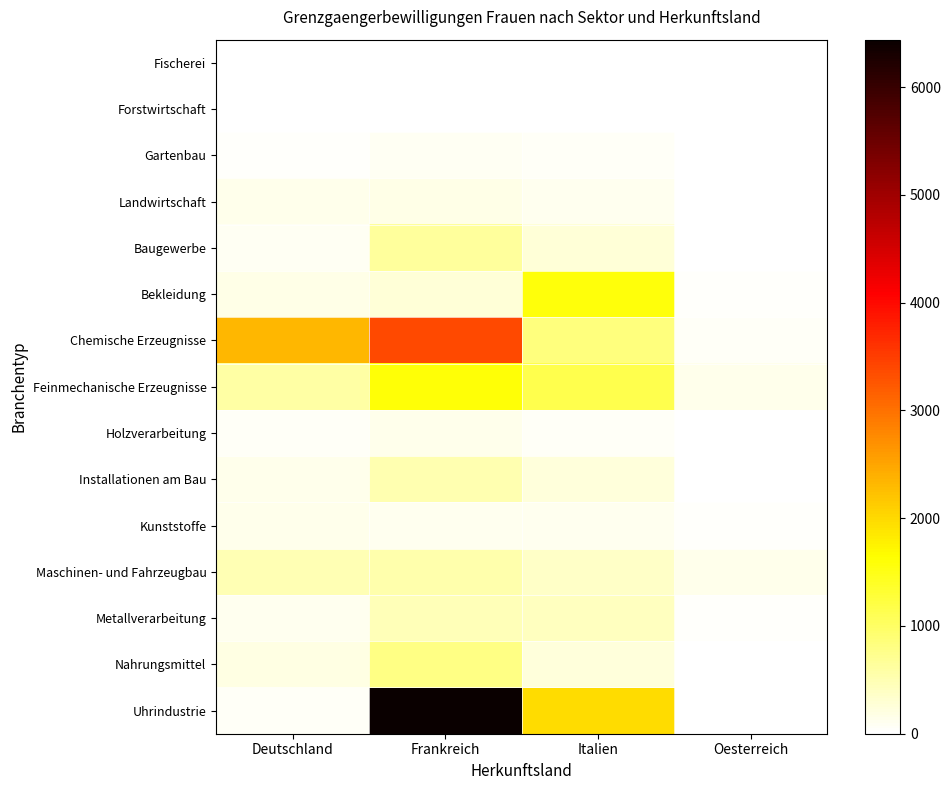

How many distinct data groups are displayed?

15